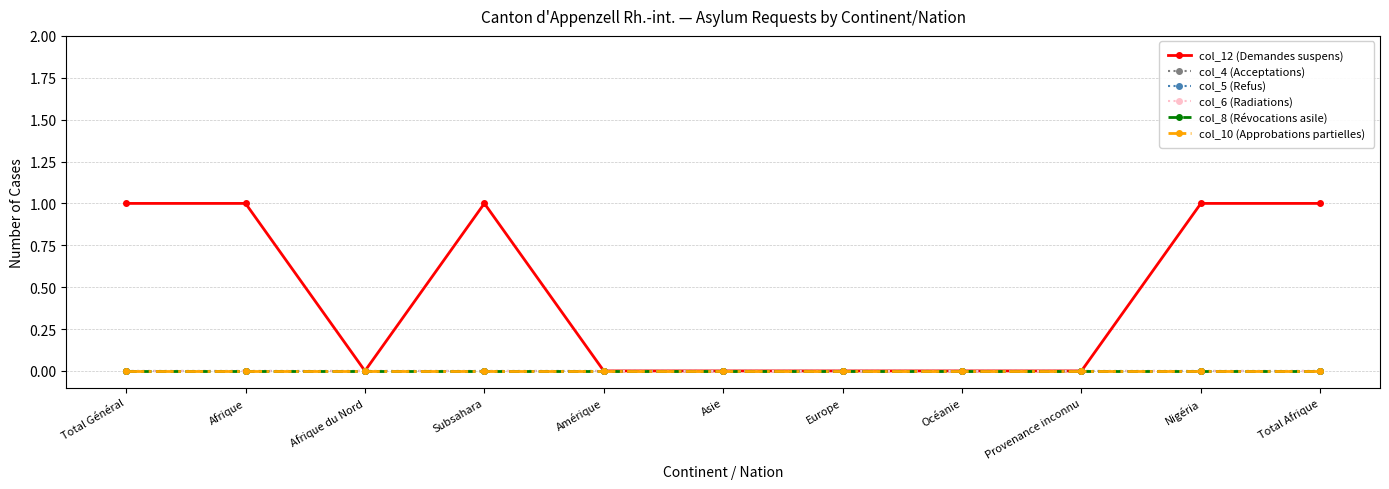

Is this an area chart (filled region under the line)?

No